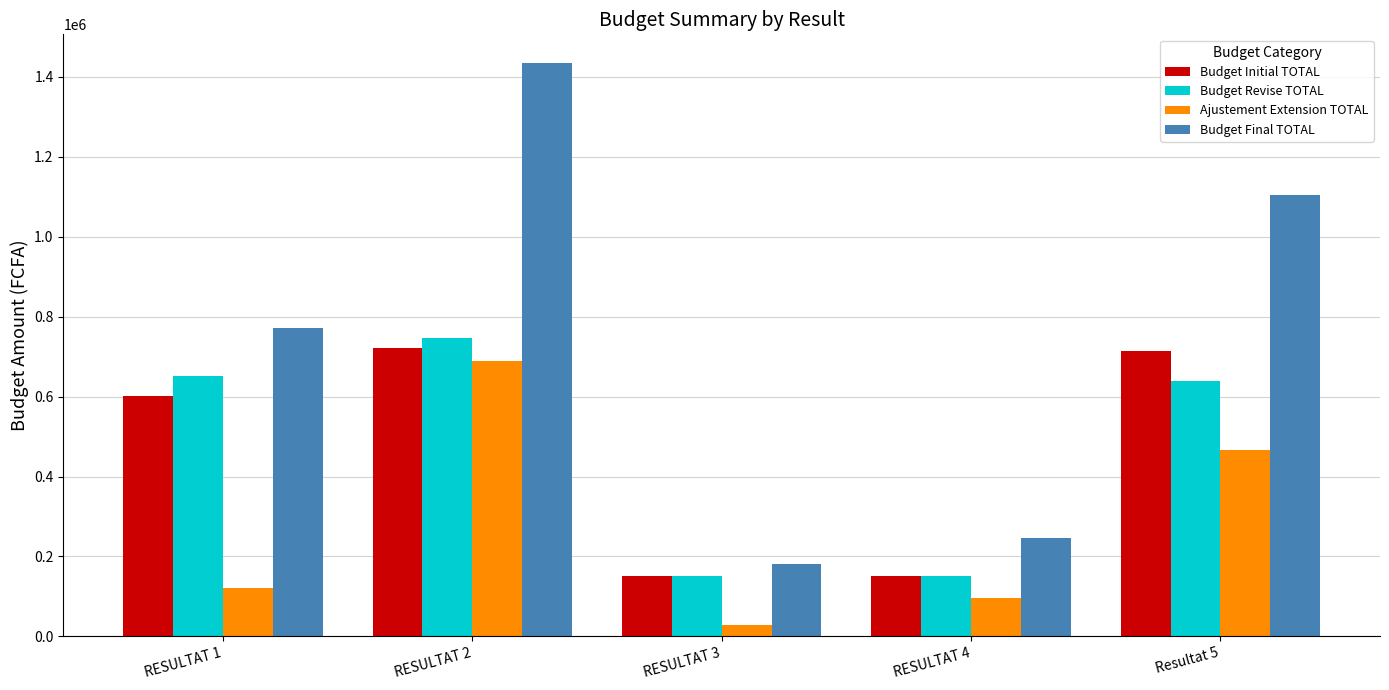

What is the difference between the second highest and second lowest values in the Budget Final TOTAL series?

856634.6